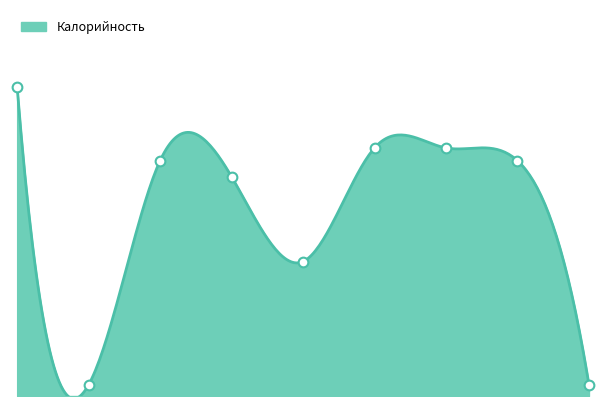

How many categories are shown in the chart?

9